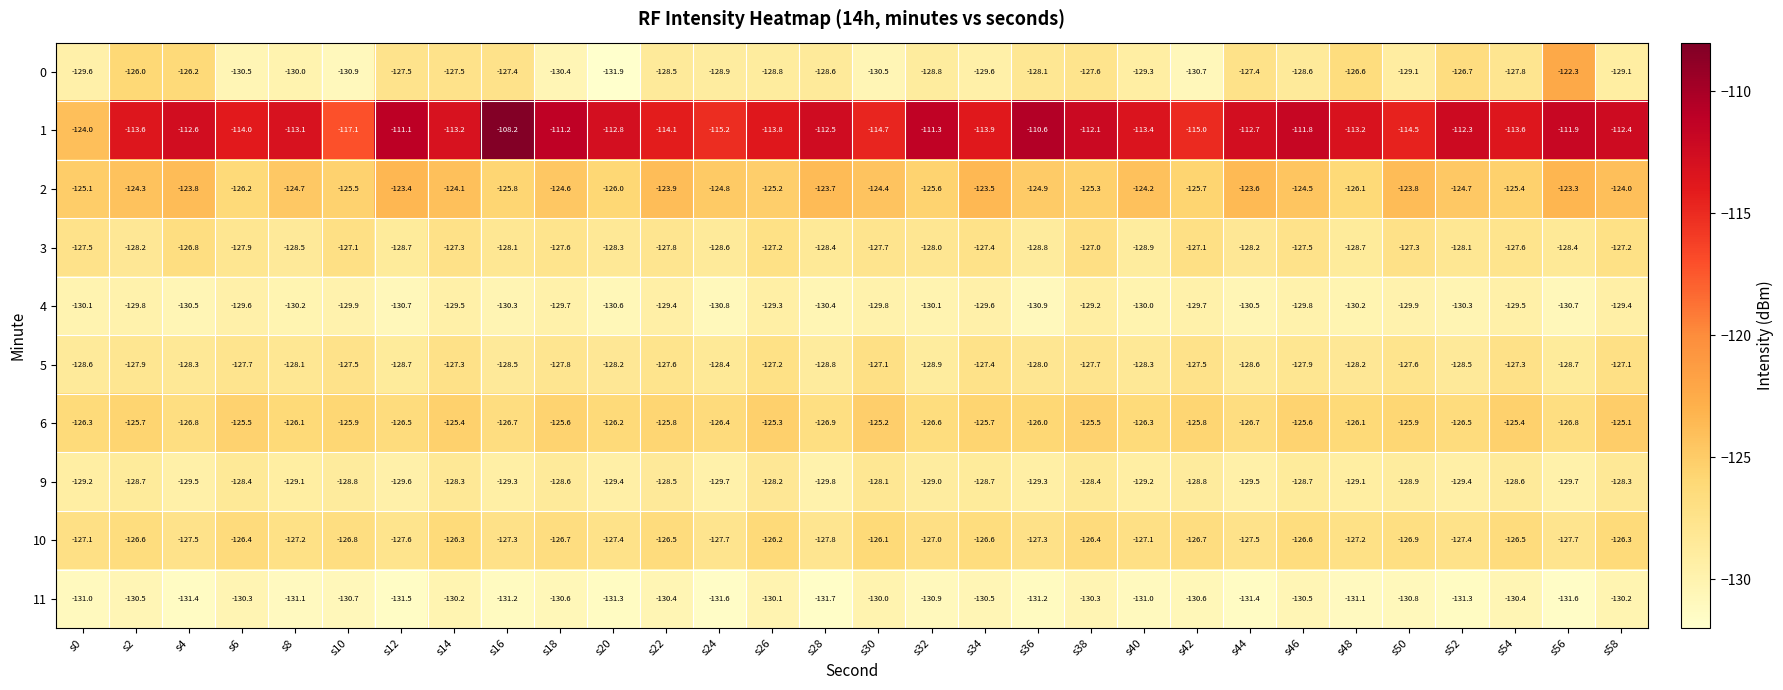

Where does the 2 series first go above -124?

s4